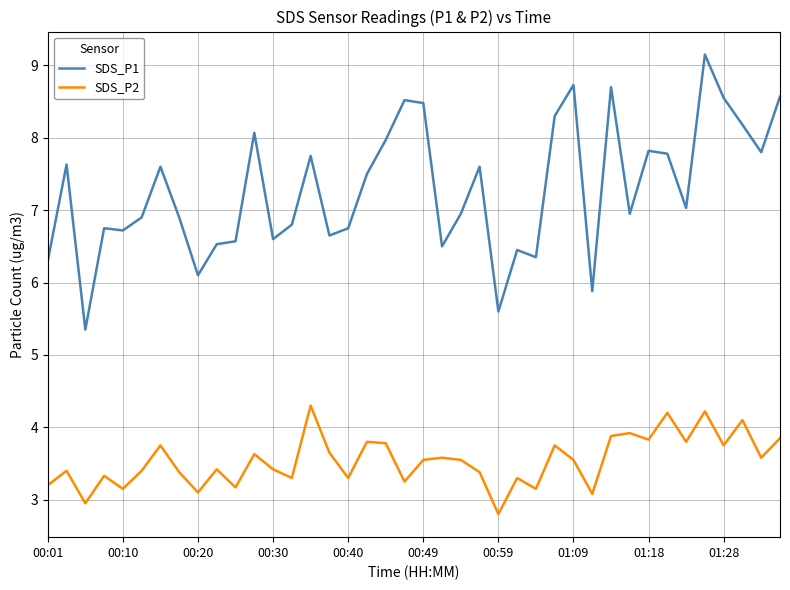

True or false: SDS_P1 and SDS_P2 intersect in this chart.

False